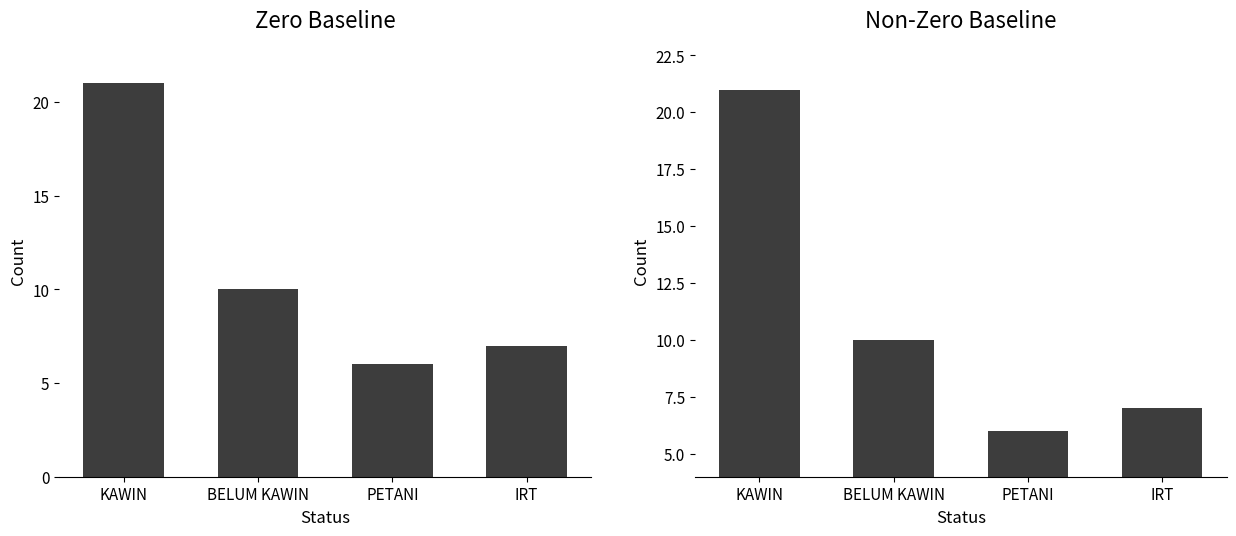

At which label is the value closest to 13?

BELUM KAWIN